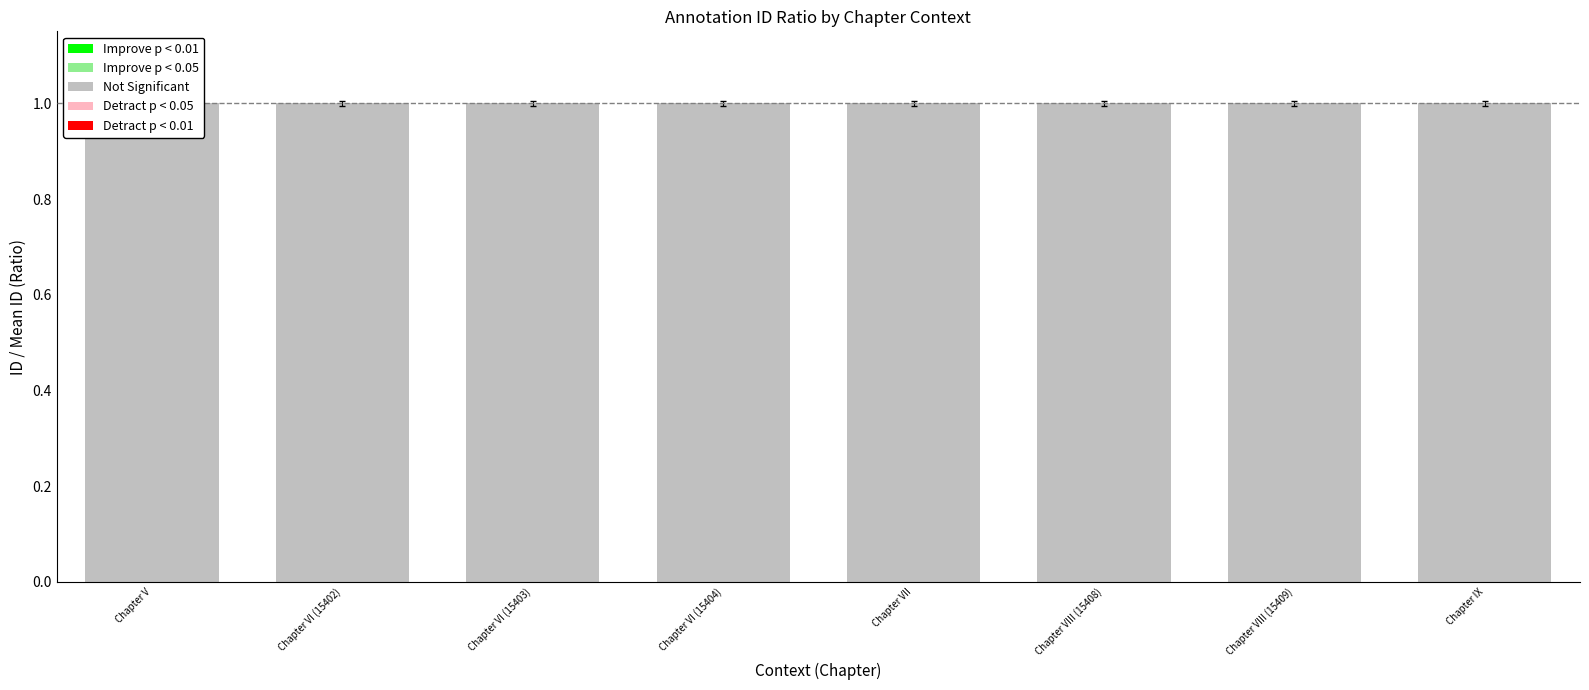

Reading right to left, what are all the values shown in this chart?

1.0	1.0	1.0	1.0	1.0	1.0	1.0	1.0